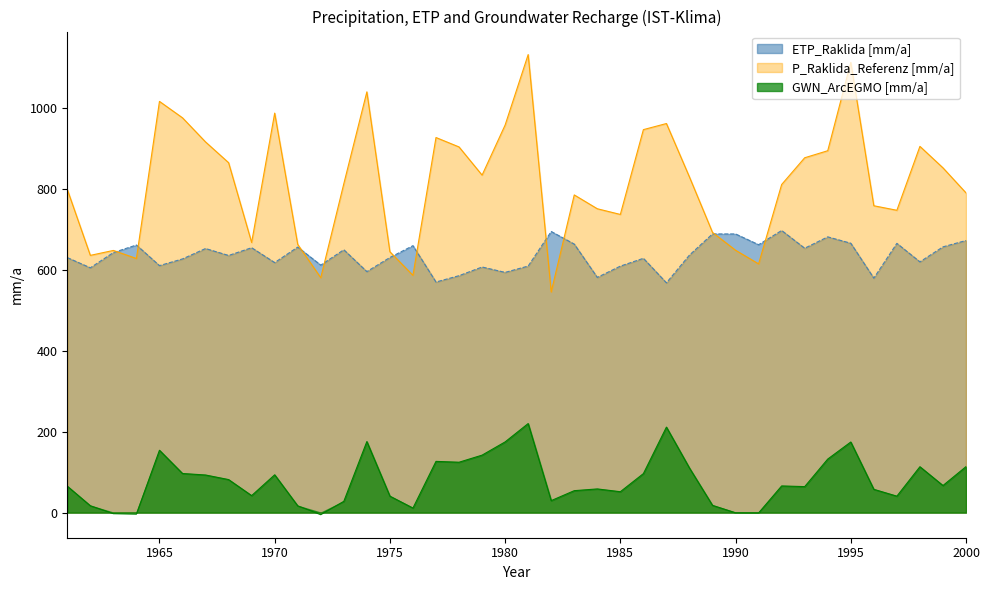

List the series in order of their overall mean, highest first.

P_Raklida_Referenz [mm/a], ETP_Raklida [mm/a], GWN_ArcEGMO [mm/a]